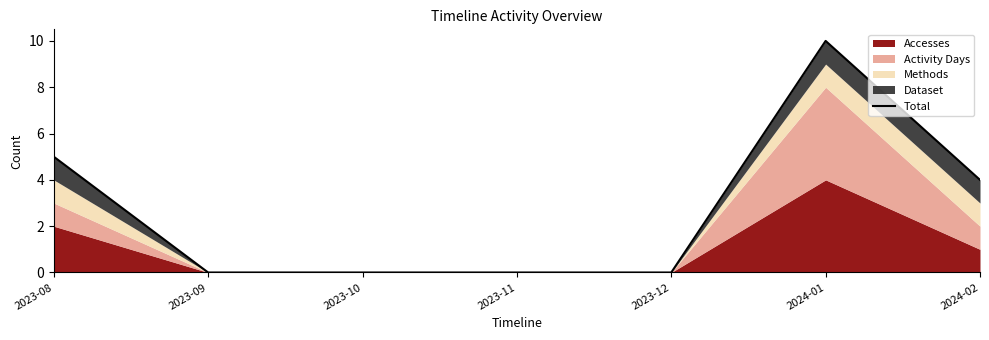

What is the value of the 6th point from the left?

10